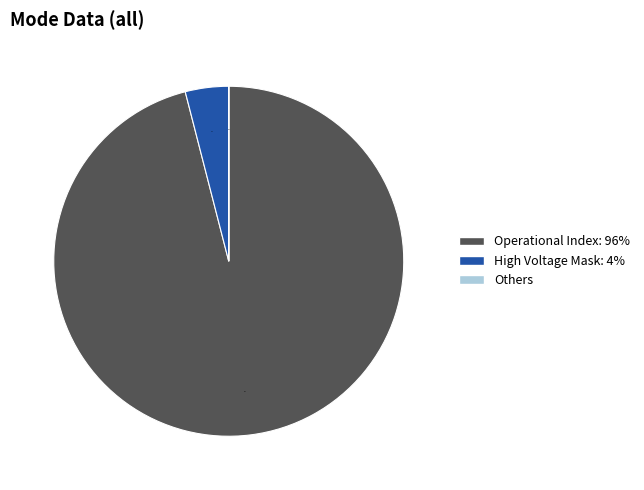

Is there a majority slice in this chart?

Yes